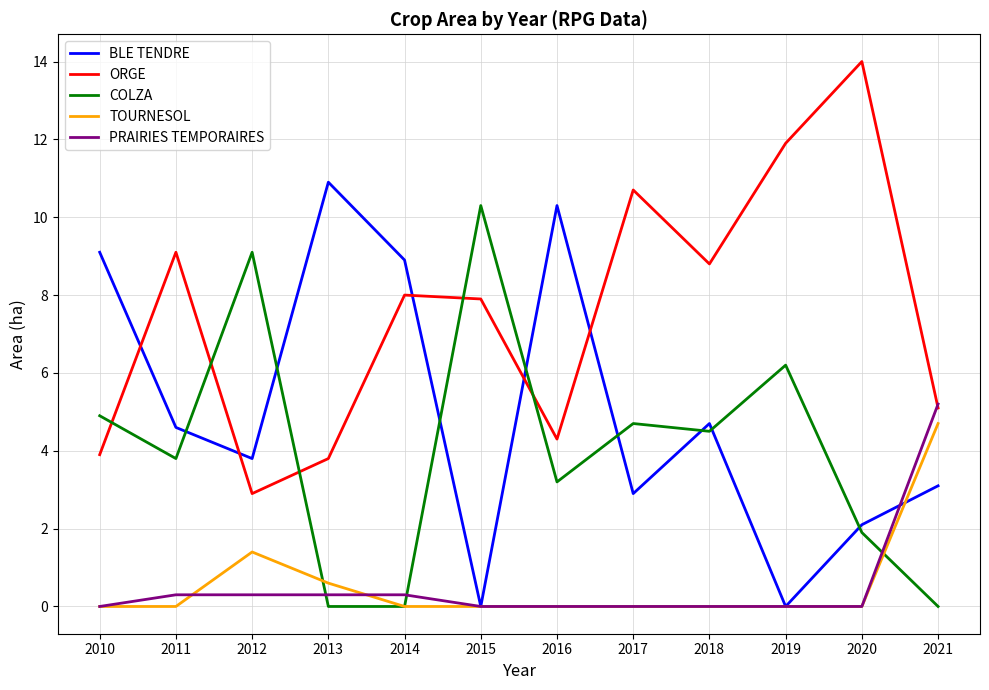

What is the total value across all series at 2021?

18.1